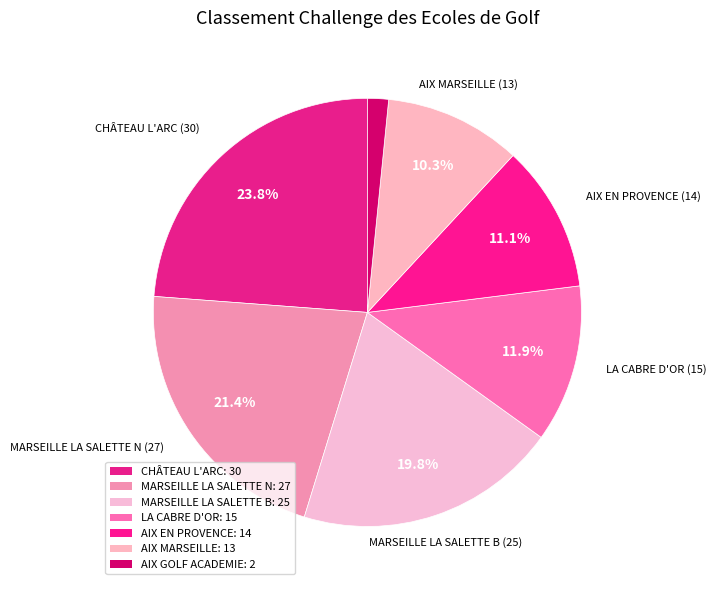

How many slices are in this pie chart?

7